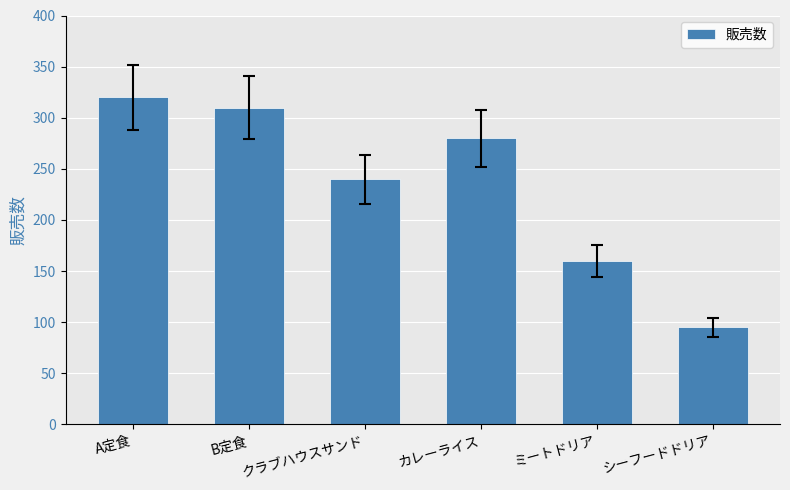

True or false: the data shows 41 at ミートドリア.

False